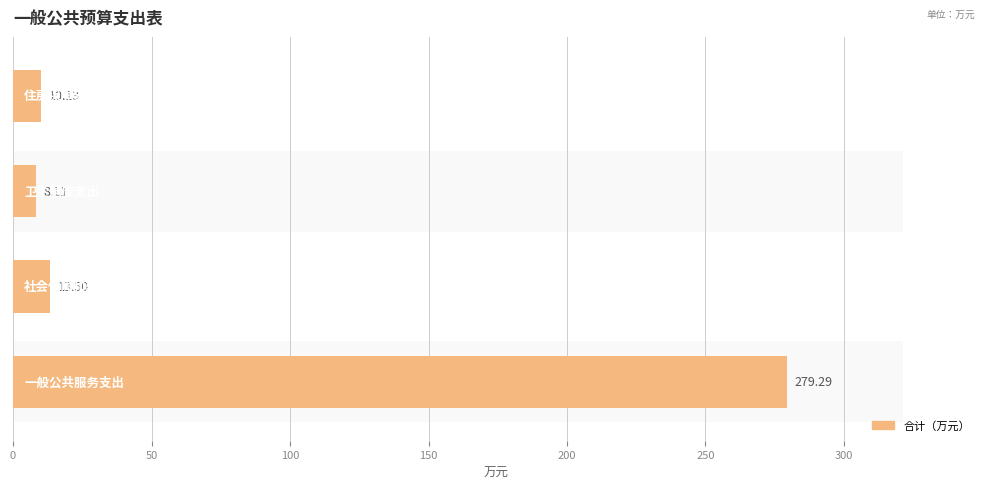

What is the value of the 2nd bar from the left?

13.5